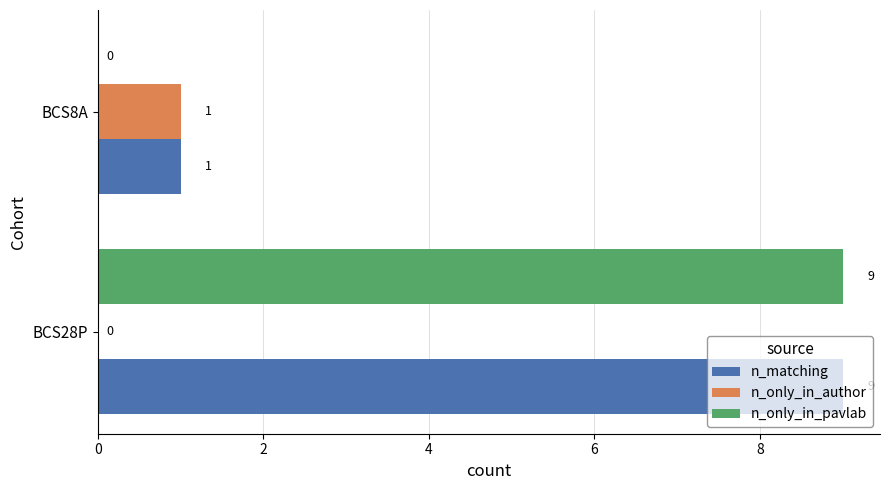

Which category has the highest value in the n_only_in_author series?

BCS8A